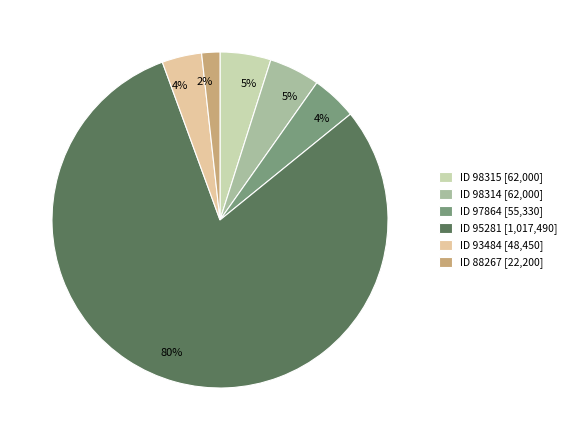

How many slices are in this pie chart?

6